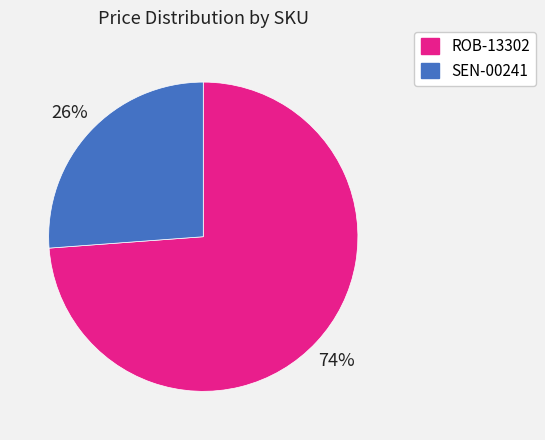

Between SEN-00241 and ROB-13302, which is larger?

ROB-13302